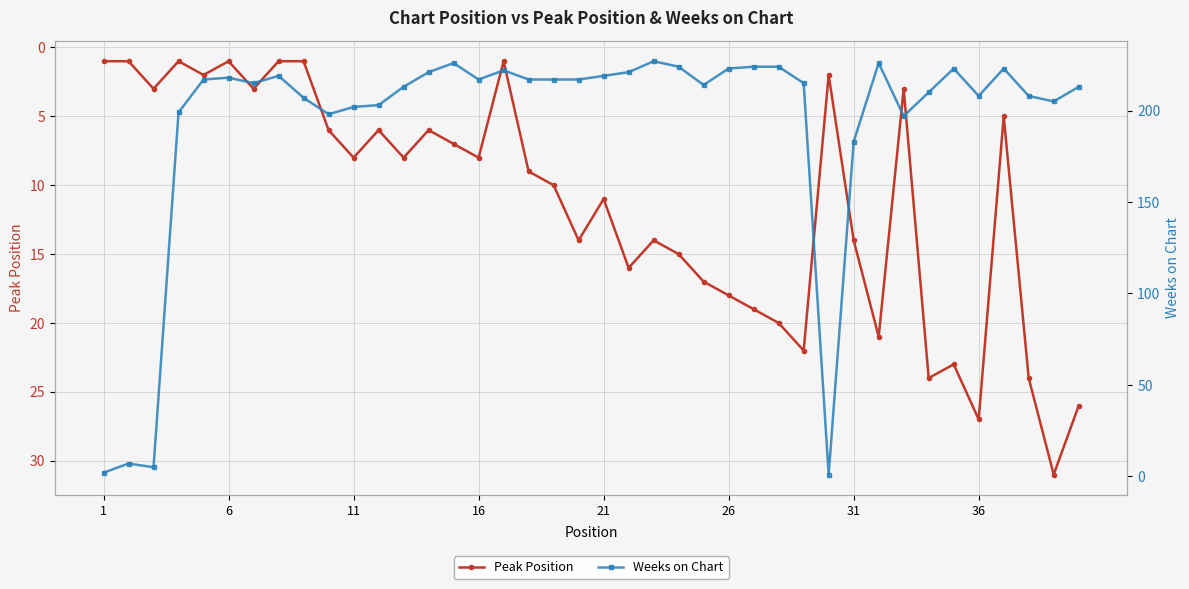

What is the highest value of the Peak Position series?

31